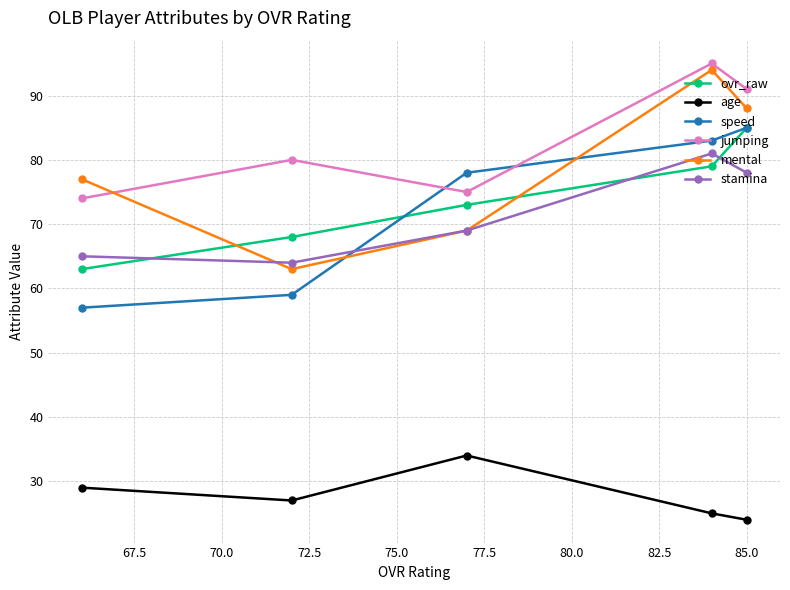

What is the maximum value for jumping?

95